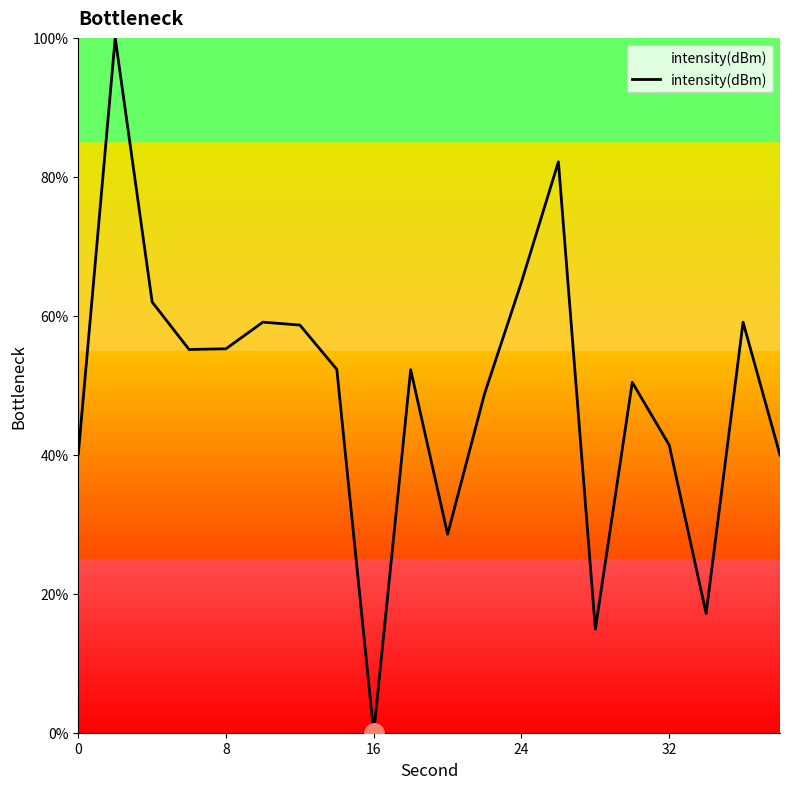

What is the maximum value shown in the chart?

100.0